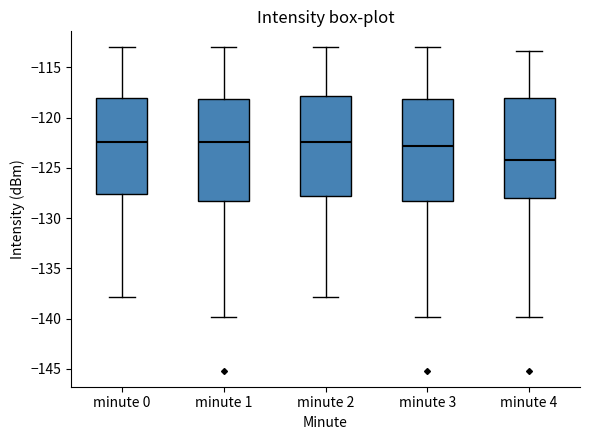

Reading left to right, read every box against the y-axis: the position of its median line, the range the box covers, and the ends of its whiskers. The values are not printed on the chart, so give them approximately, as read against the axis.

minute 0: median -122.5, box -127.5 to -118.0, whiskers -138.0 to -113.0
minute 1: median -122.5, box -128.5 to -118.0, whiskers -140.0 to -113.0
minute 2: median -122.5, box -128.0 to -118.0, whiskers -138.0 to -113.0
minute 3: median -123.0, box -128.5 to -118.0, whiskers -140.0 to -113.0
minute 4: median -124.0, box -128.0 to -118.0, whiskers -140.0 to -113.5